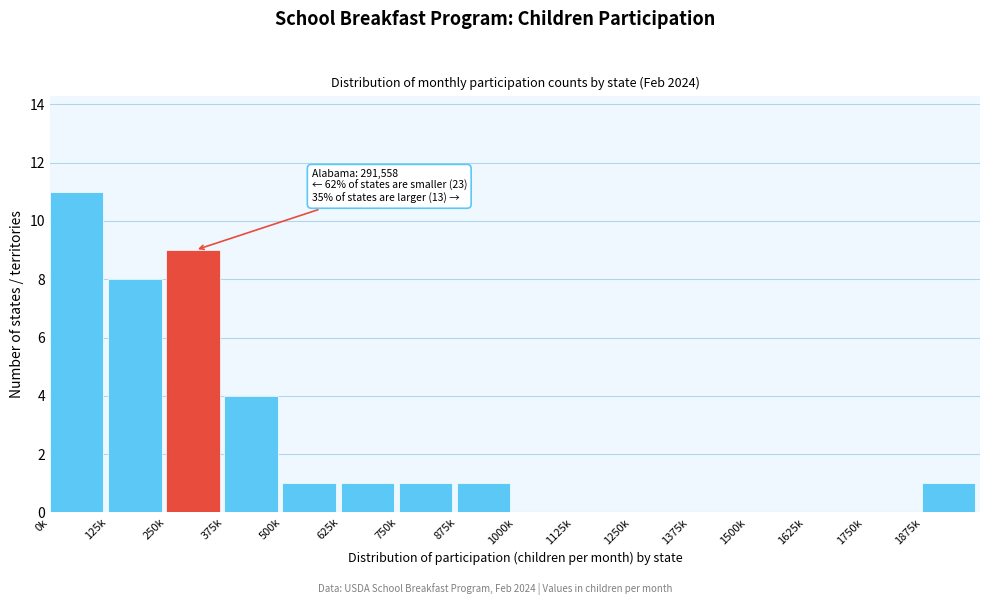

Reading left to right, what are all the values shown in this chart?

0k=11	125k=8	250k=9	375k=4	500k=1	625k=1	750k=1	875k=1	1000k=0	1125k=0	1250k=0	1375k=0	1500k=0	1625k=0	1750k=0	1875k=1